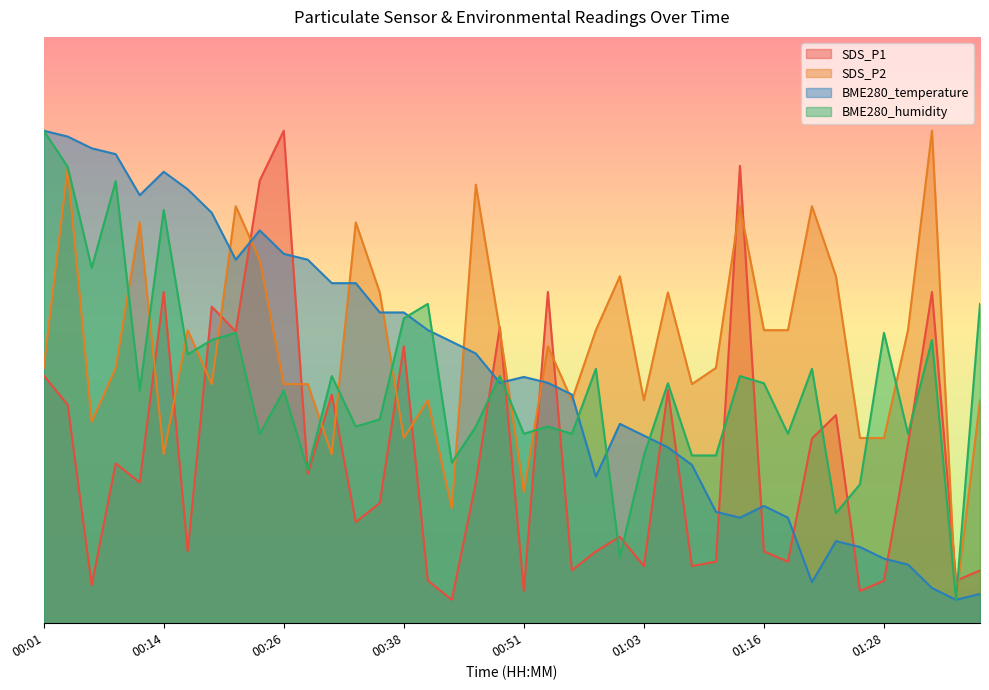

True or false: SDS_P1 and BME280_temperature cross at least once.

True